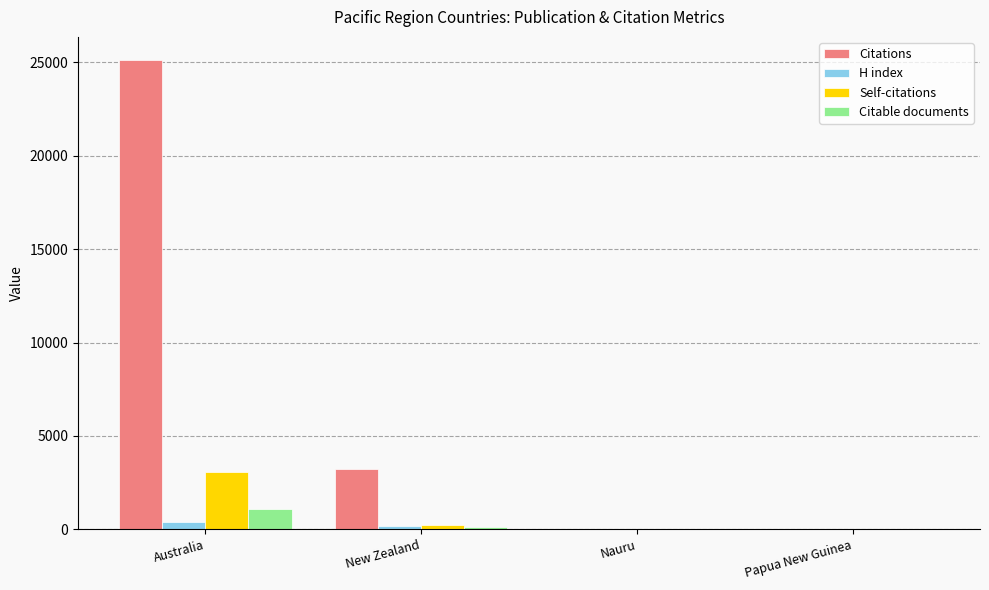

What is the total value across all series at Nauru?

1